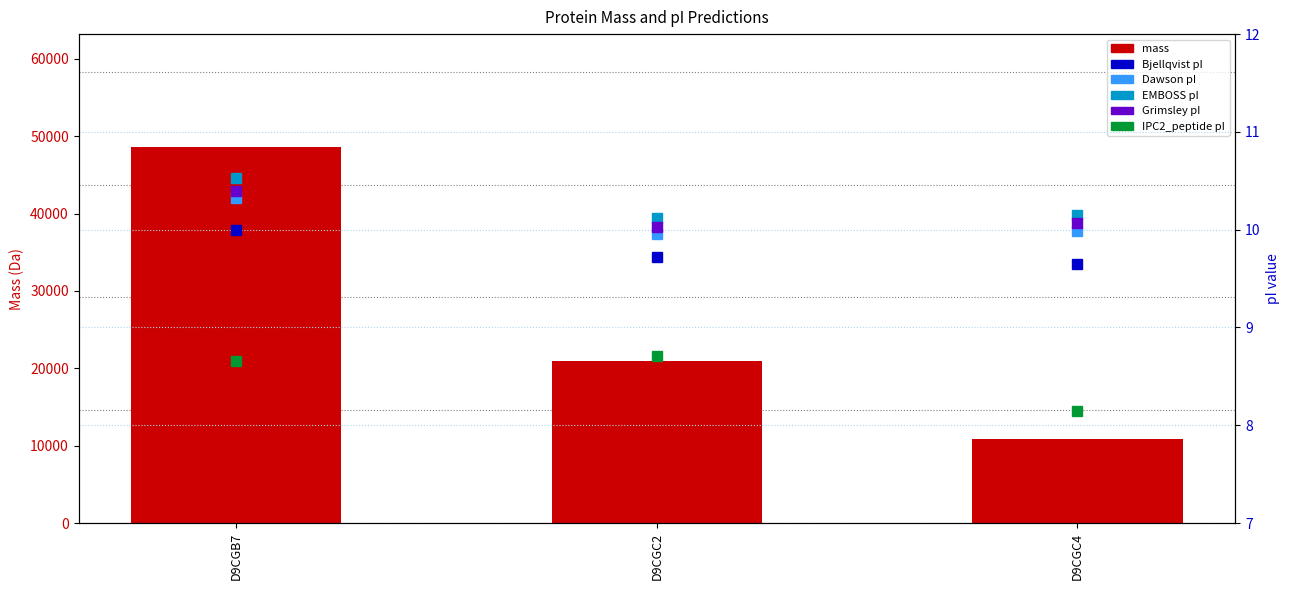

What are all the series names shown in the legend?

mass, Bjellqvist, Dawson, EMBOSS, Grimsley, IPC2_peptide